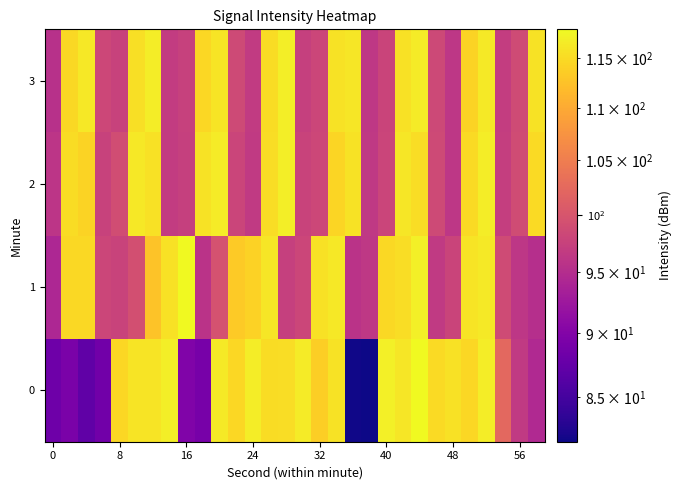

At how many categories does at least one series exceed 115?

22